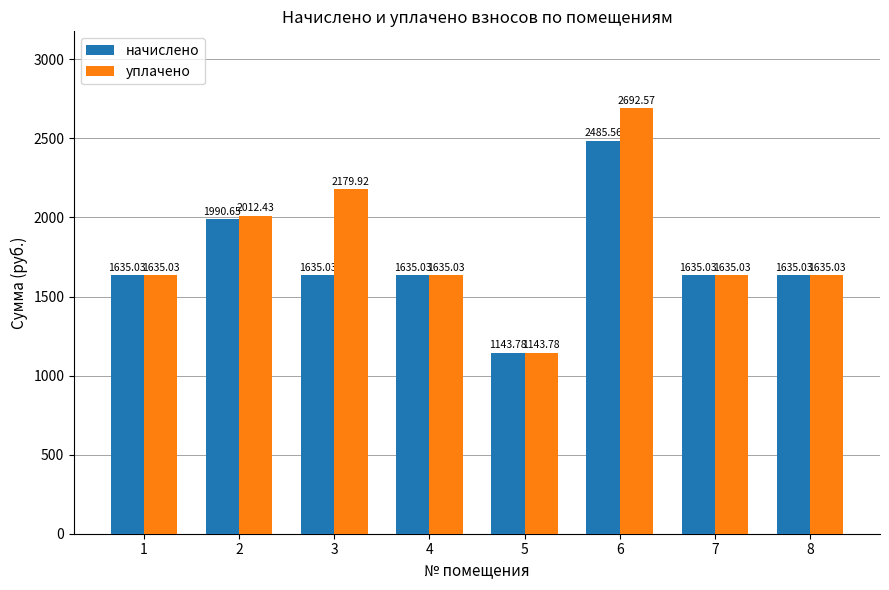

Reading left to right, list all the values displayed in this chart.

начислено: 1635.0	1990.7	1635.0	1635.0	1143.8	2485.6	1635.0	1635.0
уплачено: 1635.0	2012.4	2179.9	1635.0	1143.8	2692.6	1635.0	1635.0